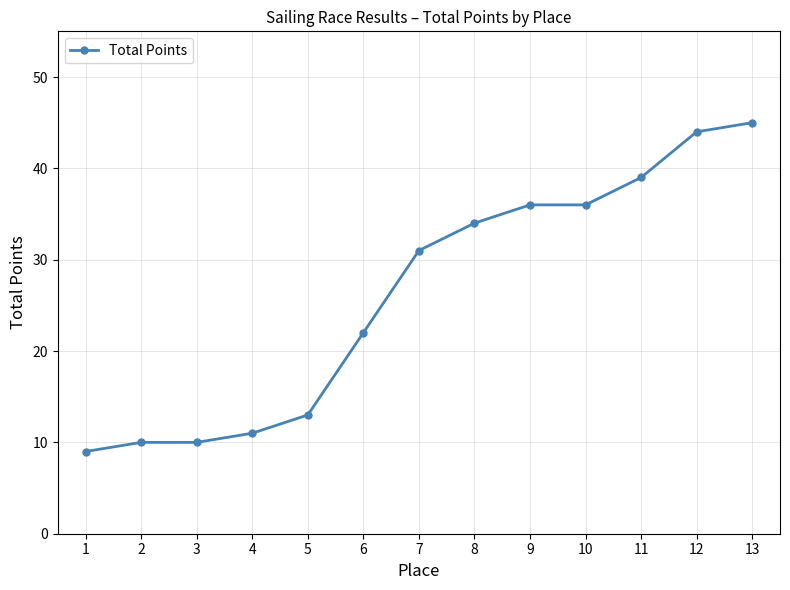

What is the maximum value shown in the chart?

45